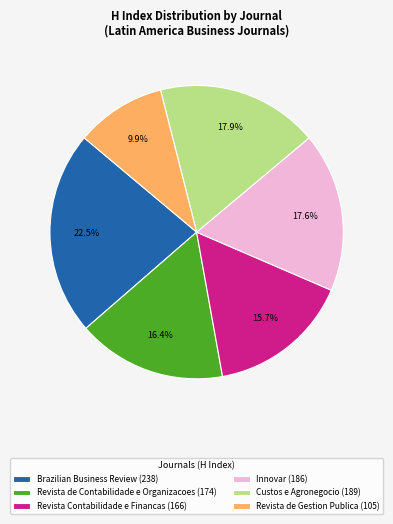

To the nearest percent, what percentage of the pie is Revista de Gestion Publica?

10%